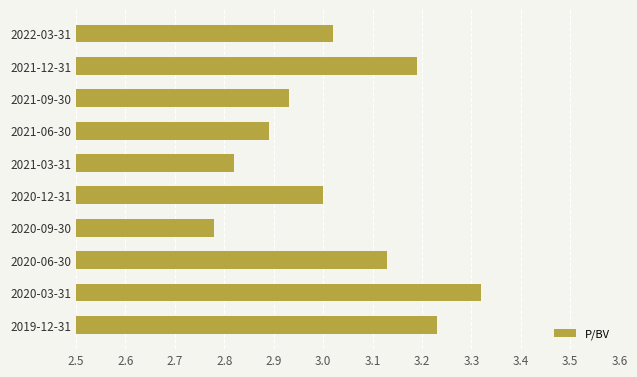

Which label corresponds to the smallest value in the chart?

2020-09-30